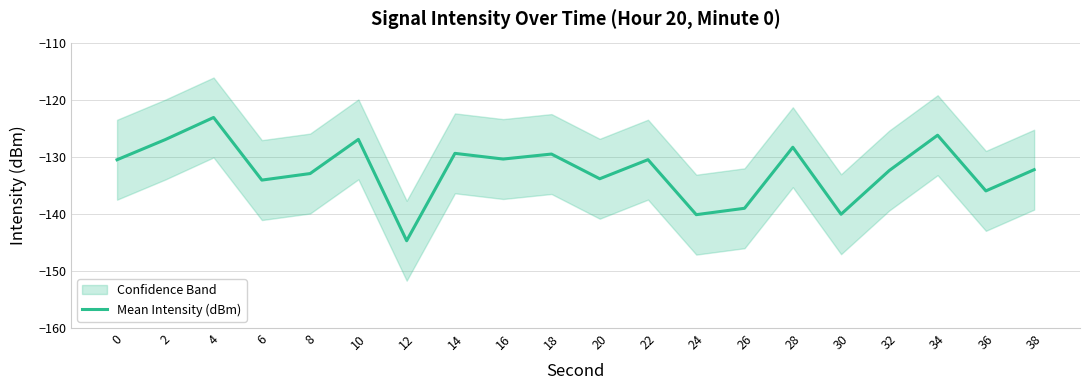

True or false: there are more than 1 points higher than both neighbors.

True